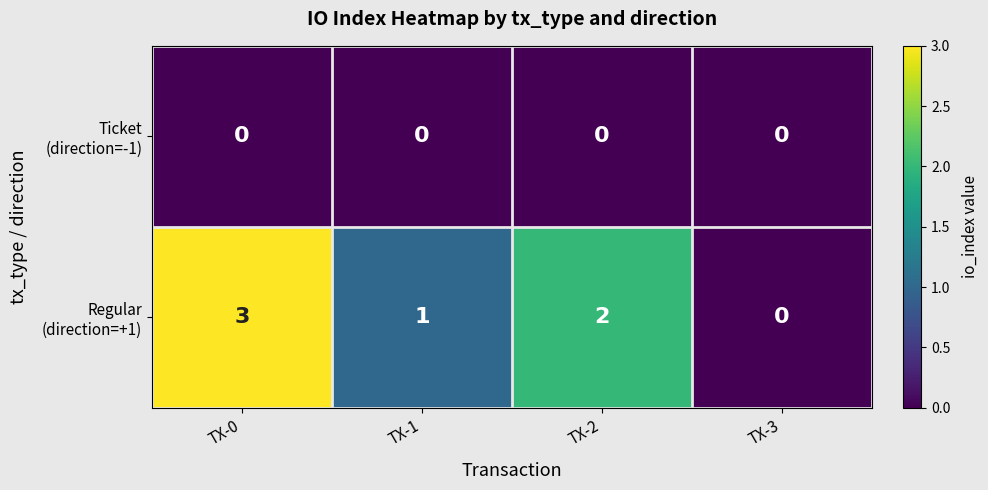

At which category is the sum across all series the highest?

TX-0